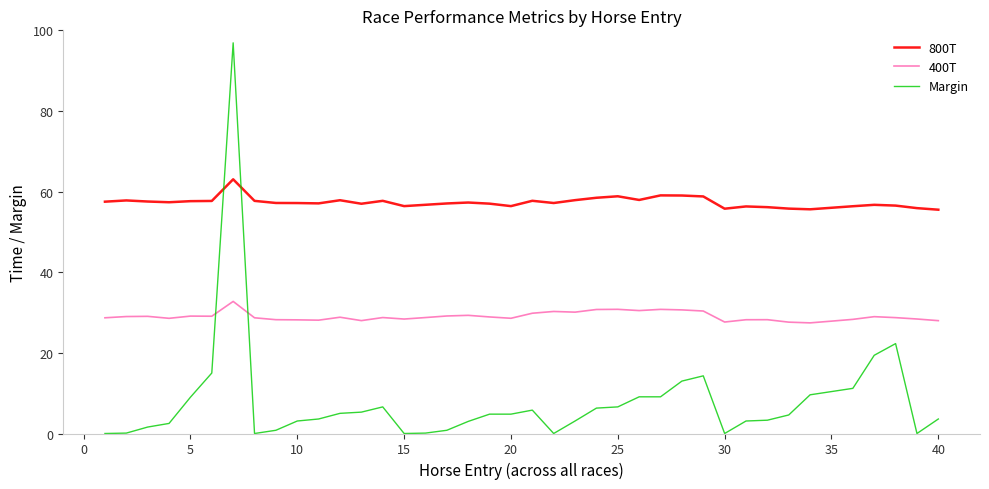

Which series has the largest range (max minus min)?

Margin